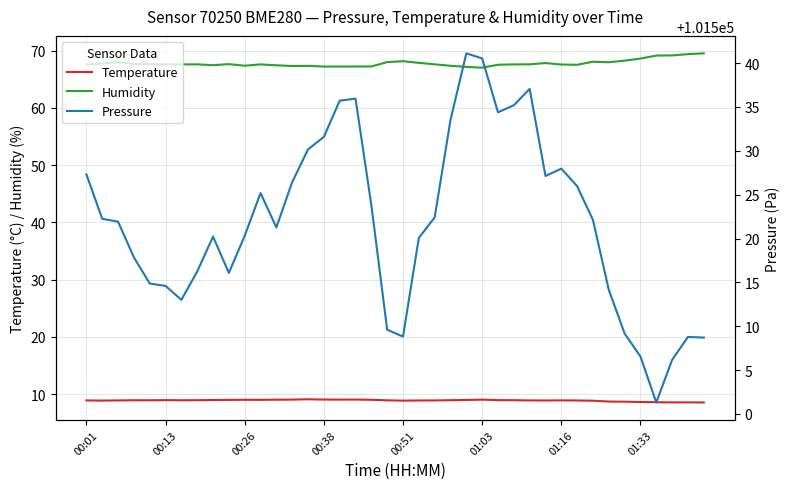

How many interior local valleys does the humidity series have?

7